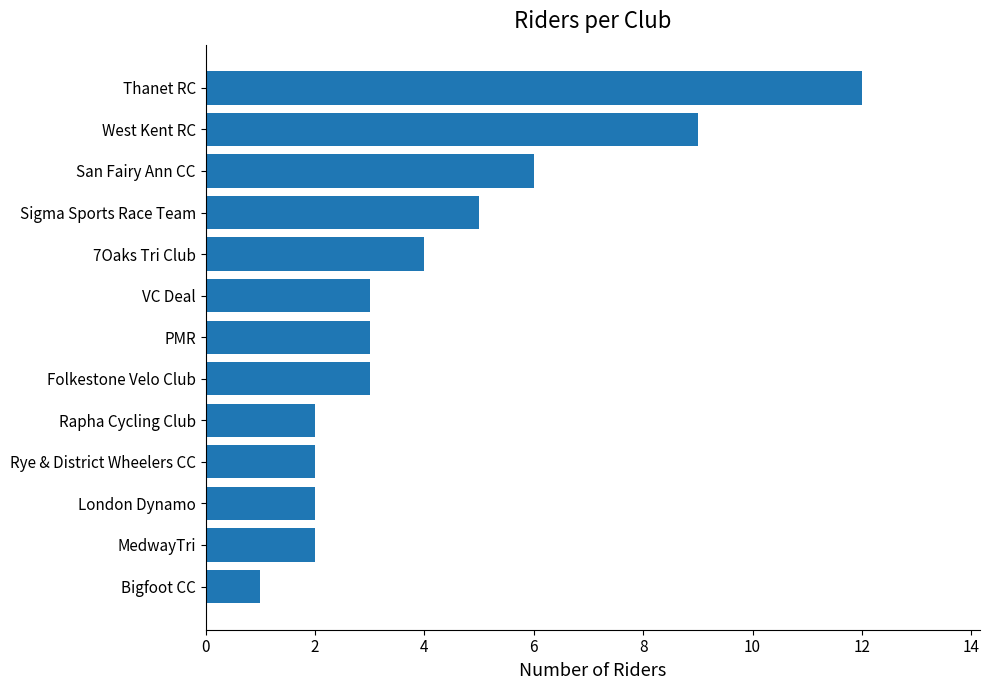

Between Folkestone Velo Club and 7Oaks Tri Club, which is larger?

7Oaks Tri Club